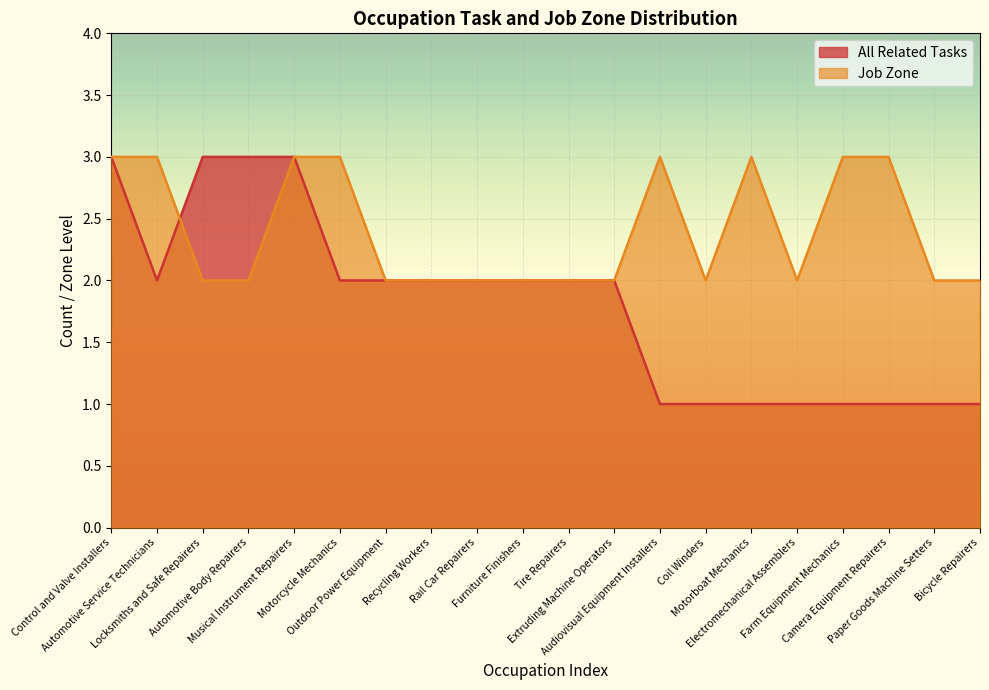

After their last crossing, which series has the higher values: All Related Tasks or Job Zone?

All Related Tasks